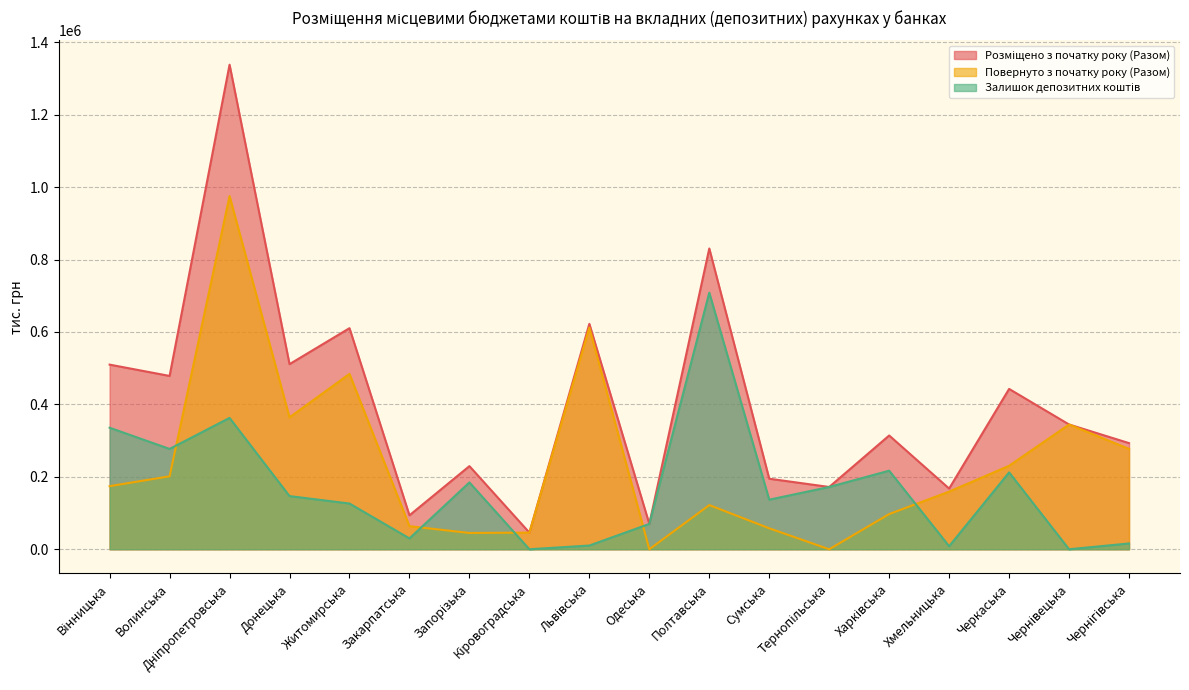

Does the chart display data point markers on the line(s)?

No